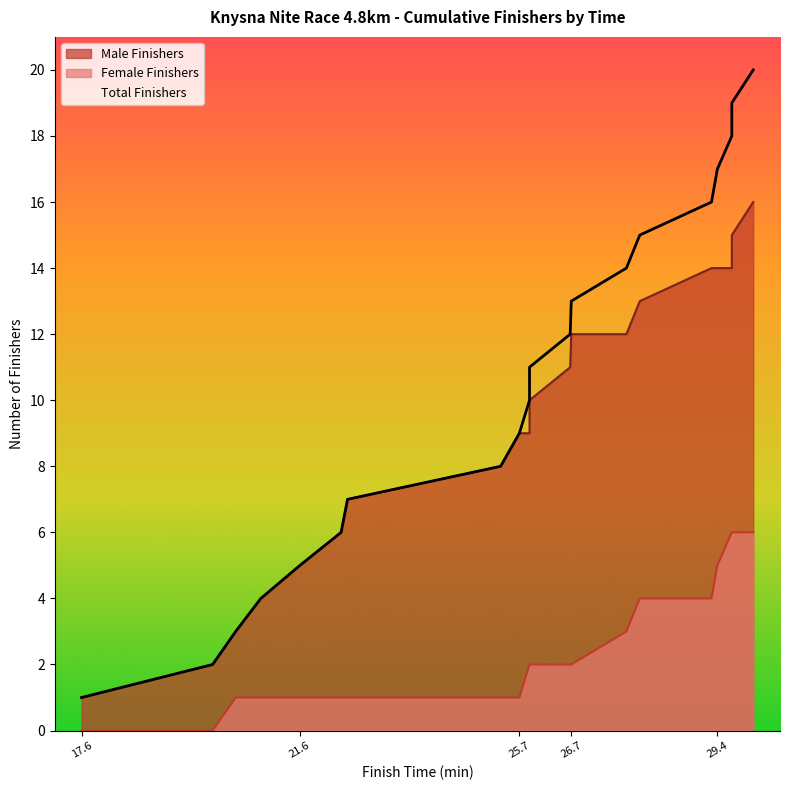

What is the label of the 17th point from the right?

20:54